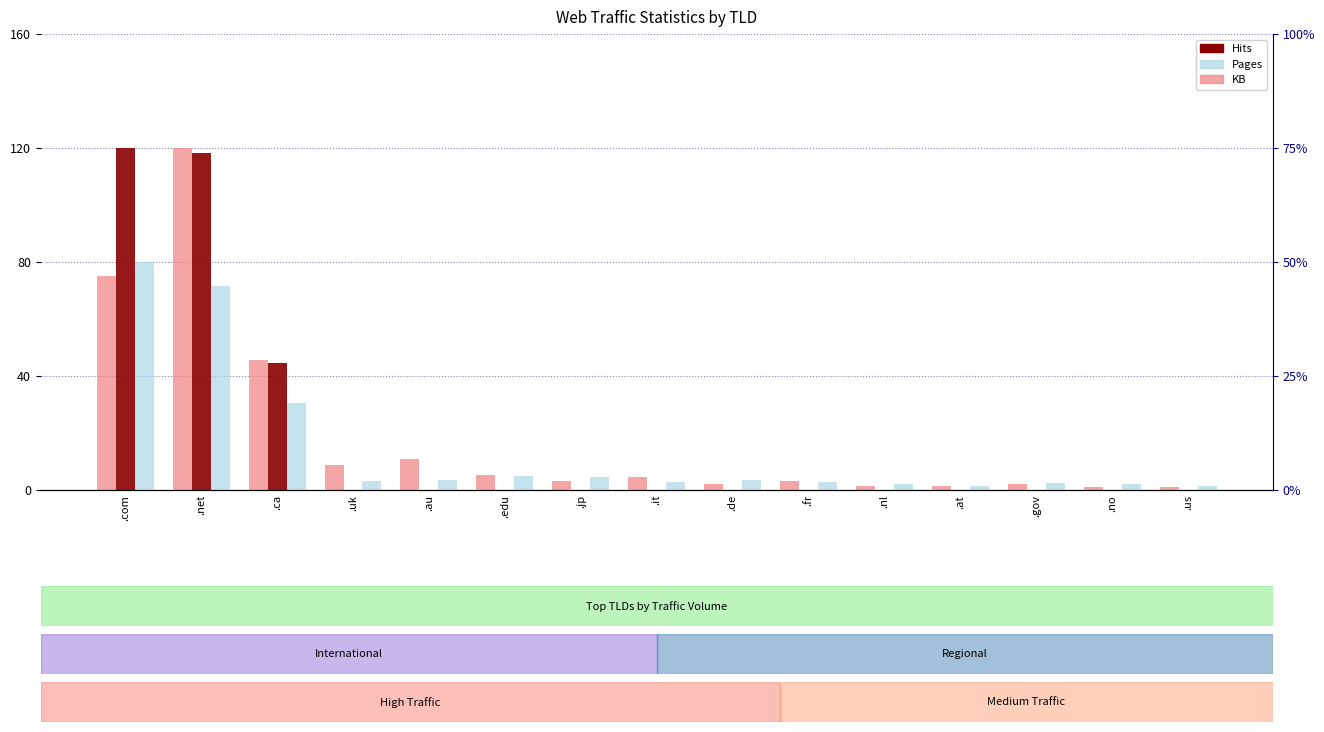

Which series has the widest spread of values?

Hits